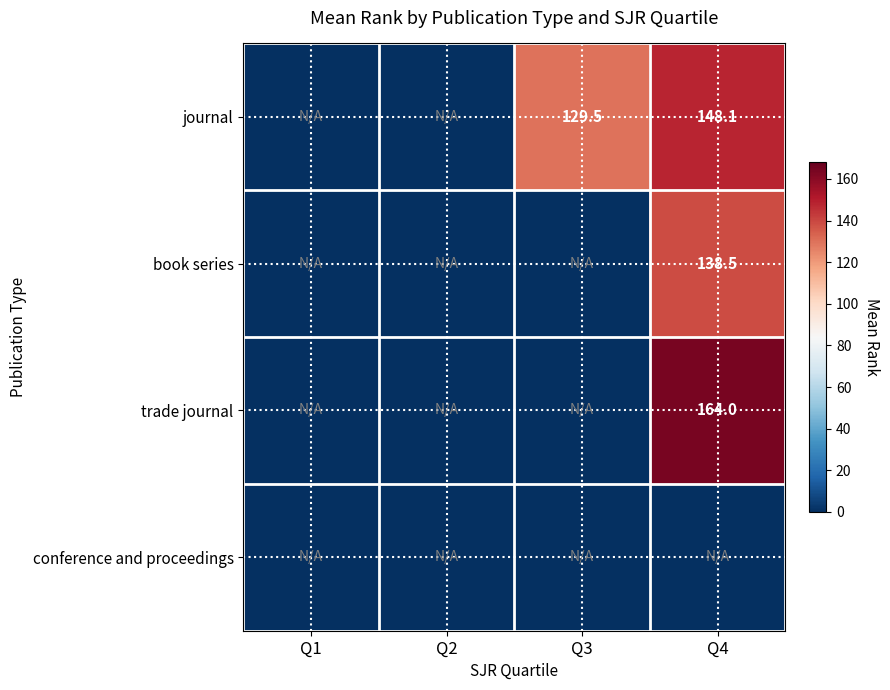

The journal series shows 129.5 at Q3. True or false?

True